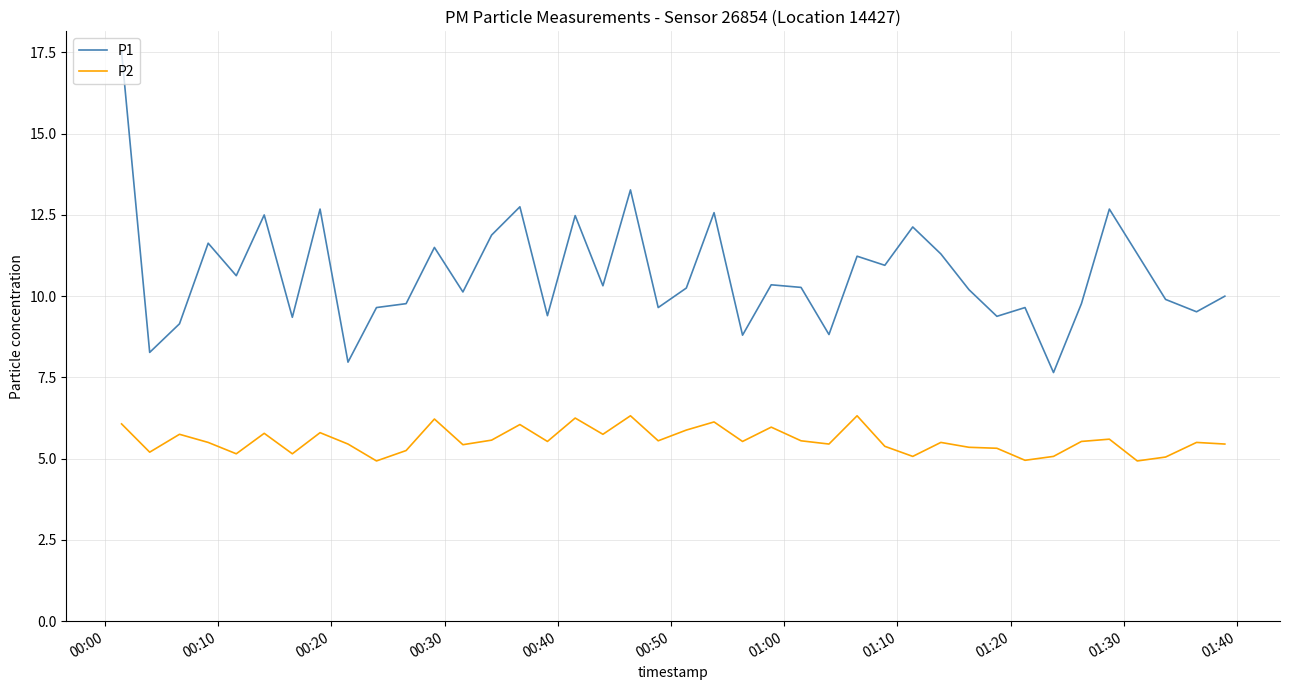

True or false: P2 and P1 intersect in this chart.

False